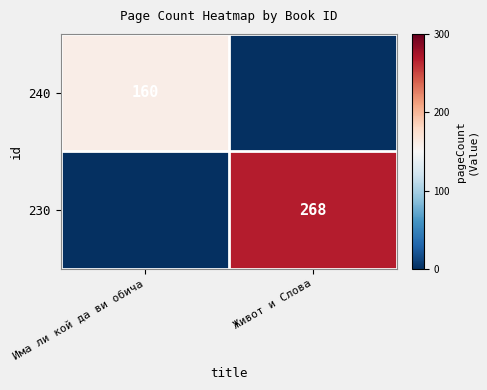

Is it true that 230 equals 381 at Живот и Слова?

False